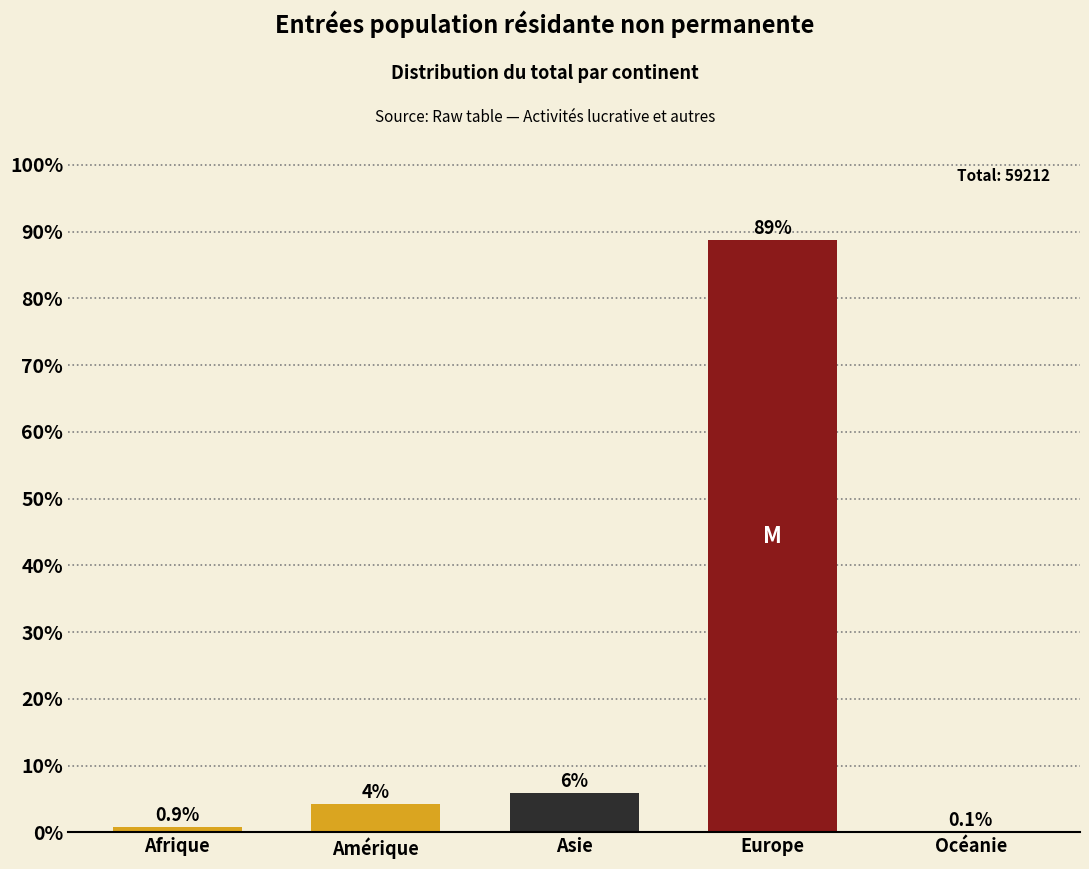

Which has a higher value, Asie or Amérique?

Asie